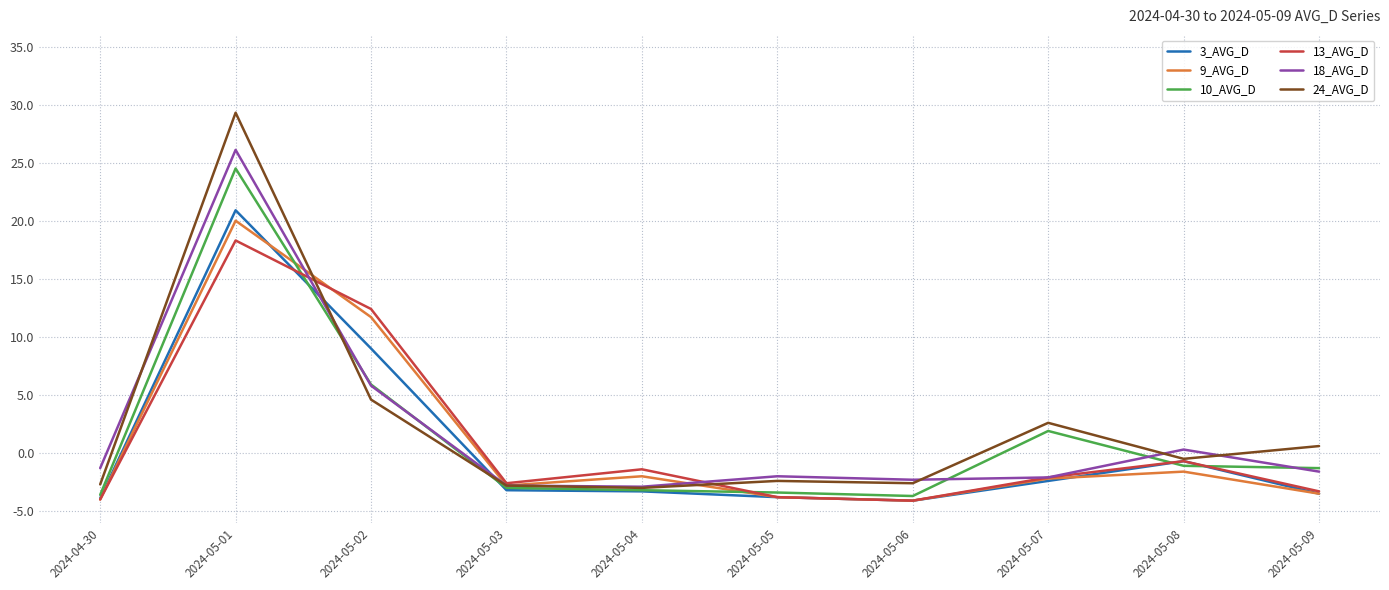

How many interior local valleys does the 13_AVG_D series have?

2